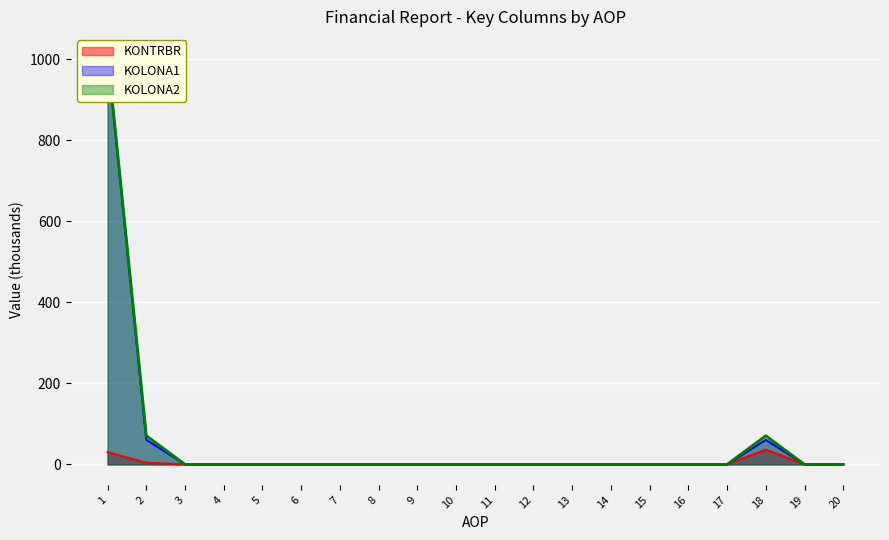

What is the spread (max minus min) of values at 1?

980.7